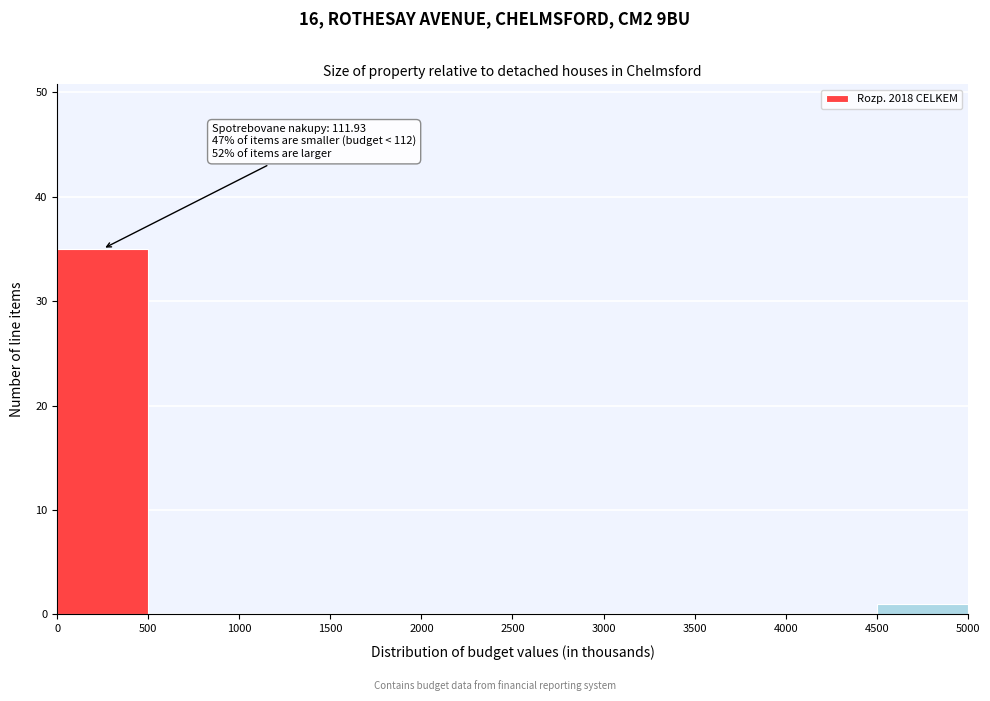

Which range on the x-axis has the tallest bar?

0 to 500